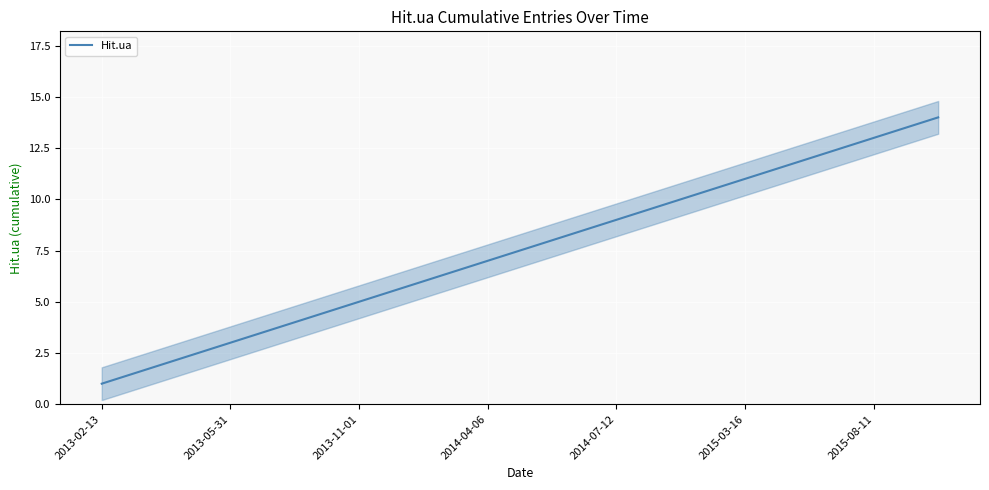

Is it true that Hit.ua equals 11 at 2015-03-16?

True